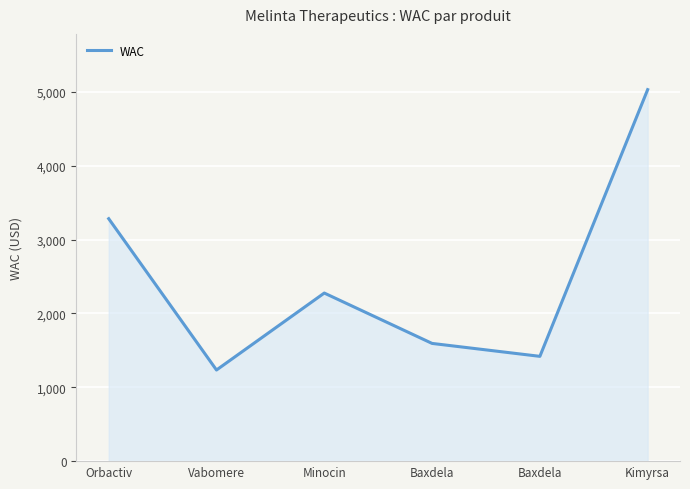

What is the minimum value shown in the chart?

1234.0